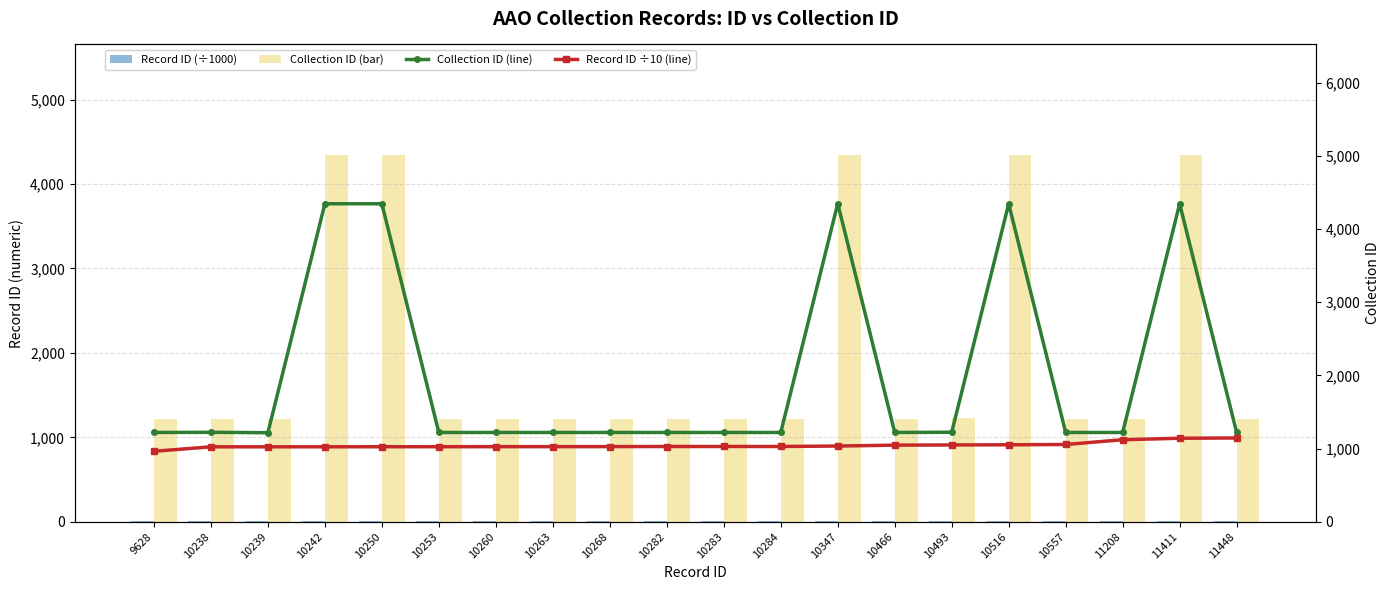

Count the number of categories in the chart.

20